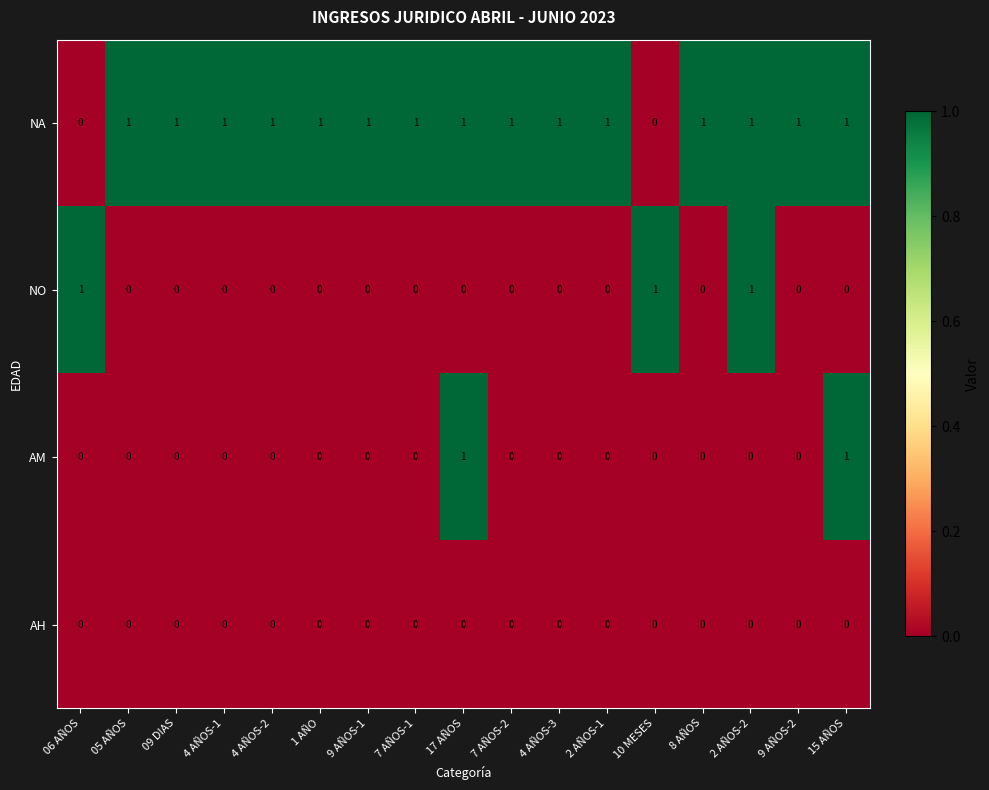

The AM series shows 1 at 7 AÑOS-2. True or false?

False